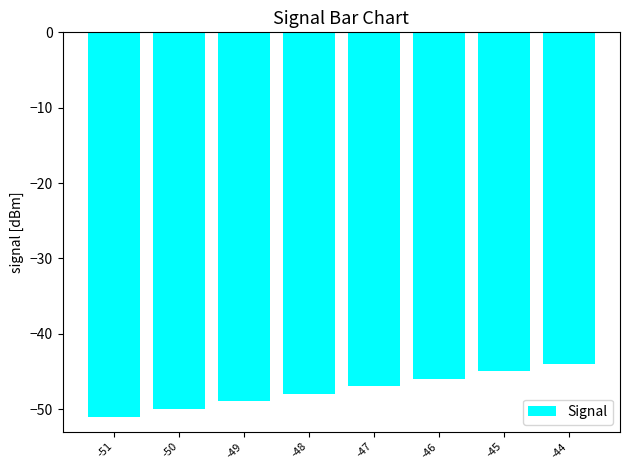

What is the value of the 8th bar from the left?

-44